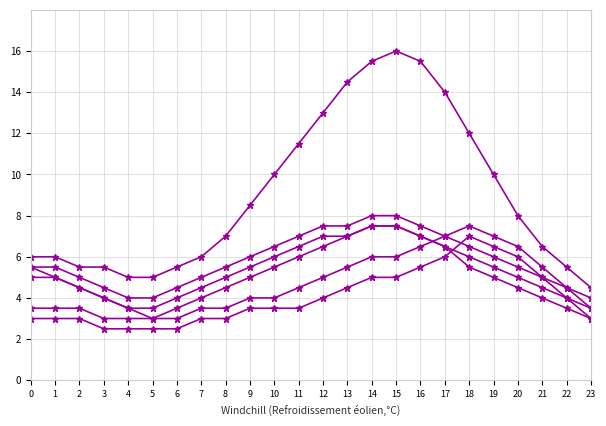

At which category does the chart reach its minimum across all series?

3